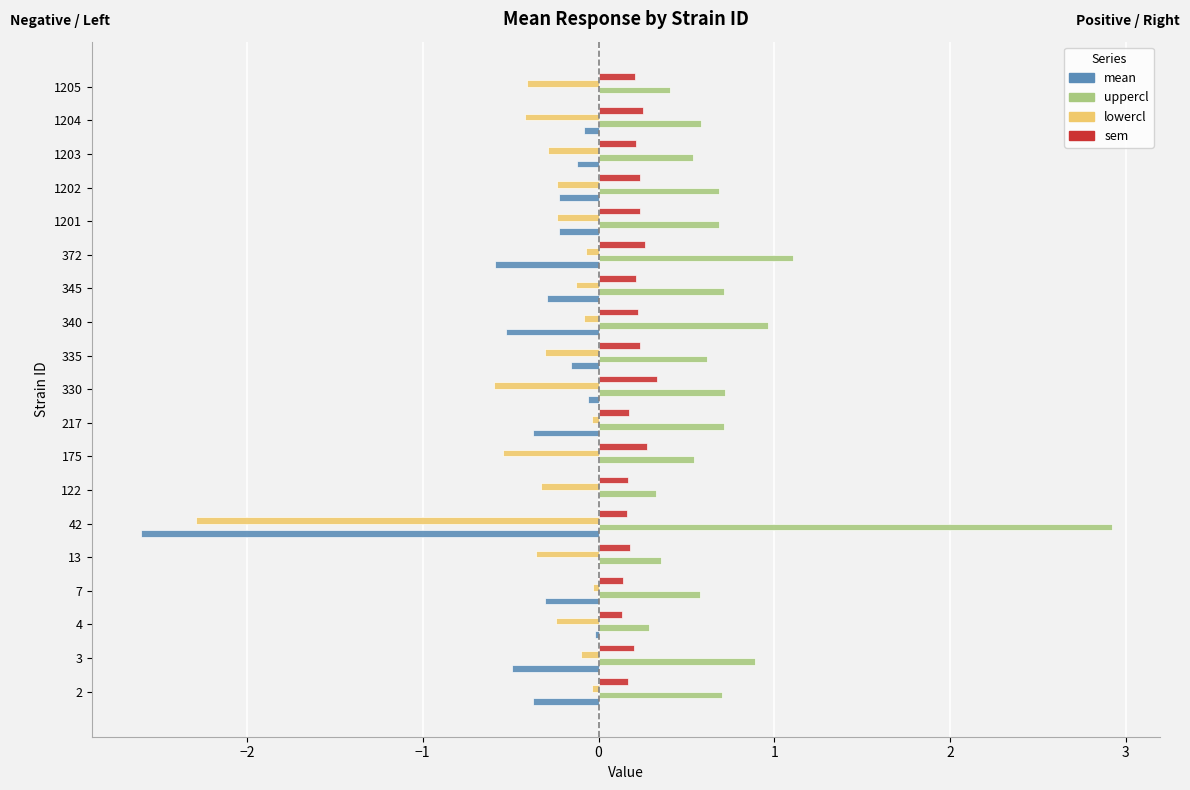

At which label is mean closest to -1?

372